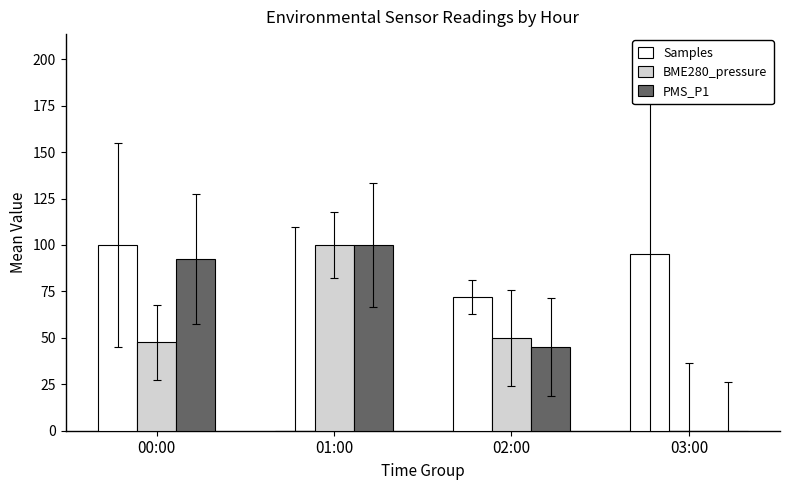

Reading left to right, extract all data points from this chart.

Samples: 00:00=100.0	01:00=0.0	02:00=72.0	03:00=95.0
BME280_pressure: 00:00=47.6	01:00=100.0	02:00=50.1	03:00=0.0
PMS_P1: 00:00=92.4	01:00=100.0	02:00=45.1	03:00=0.0